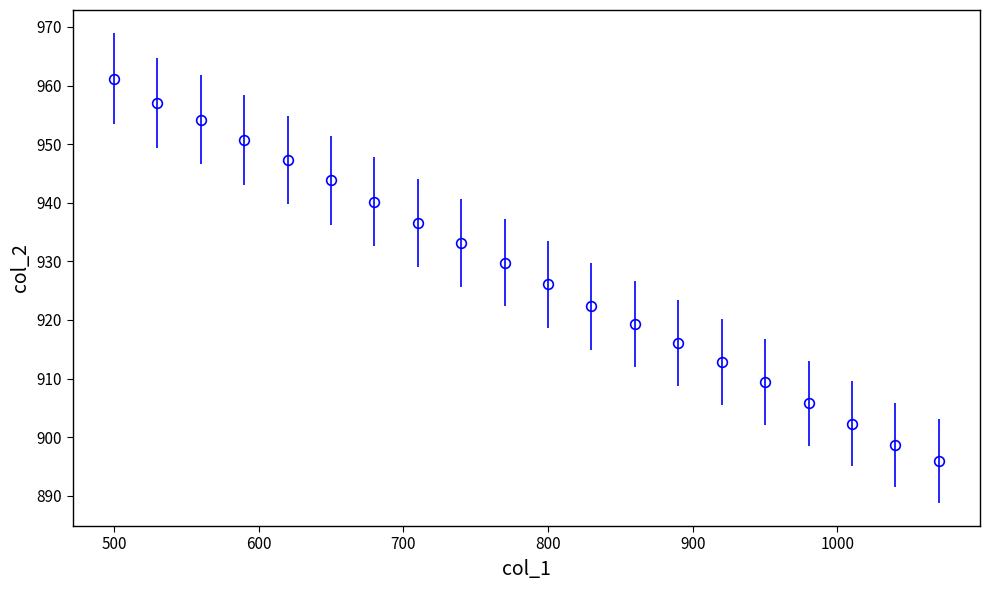

What is the value of the 9th point from the left?

933.1